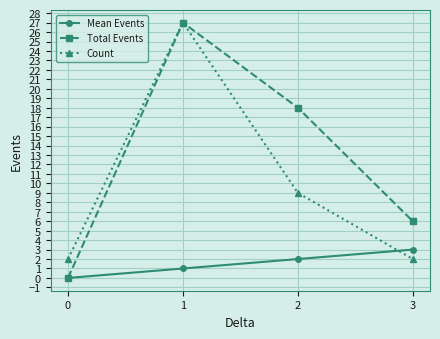

At which label does Mean Events reach its minimum?

0